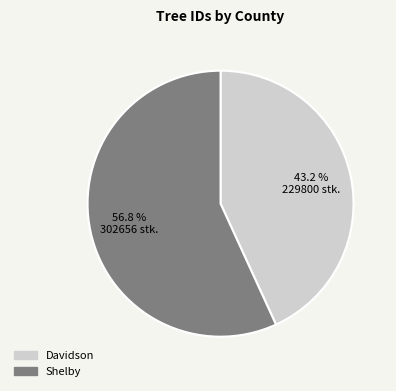

Rank the categories by value from highest to lowest.

Shelby, Davidson